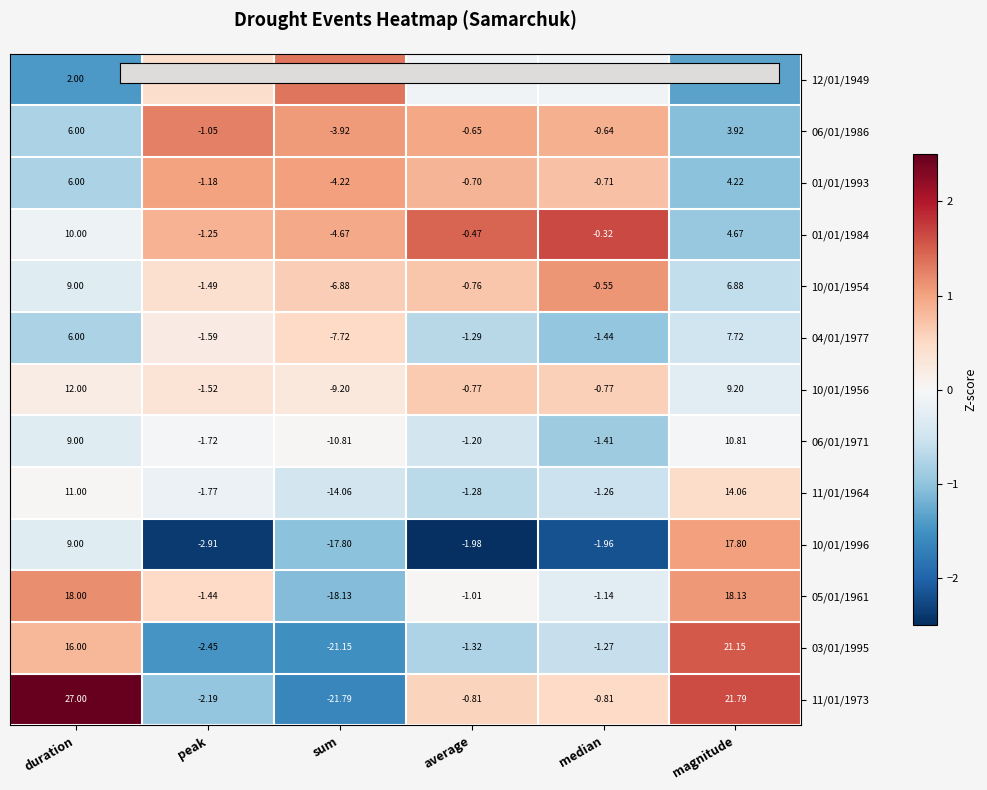

At which label is 06/01/1986 closest to 1?

median